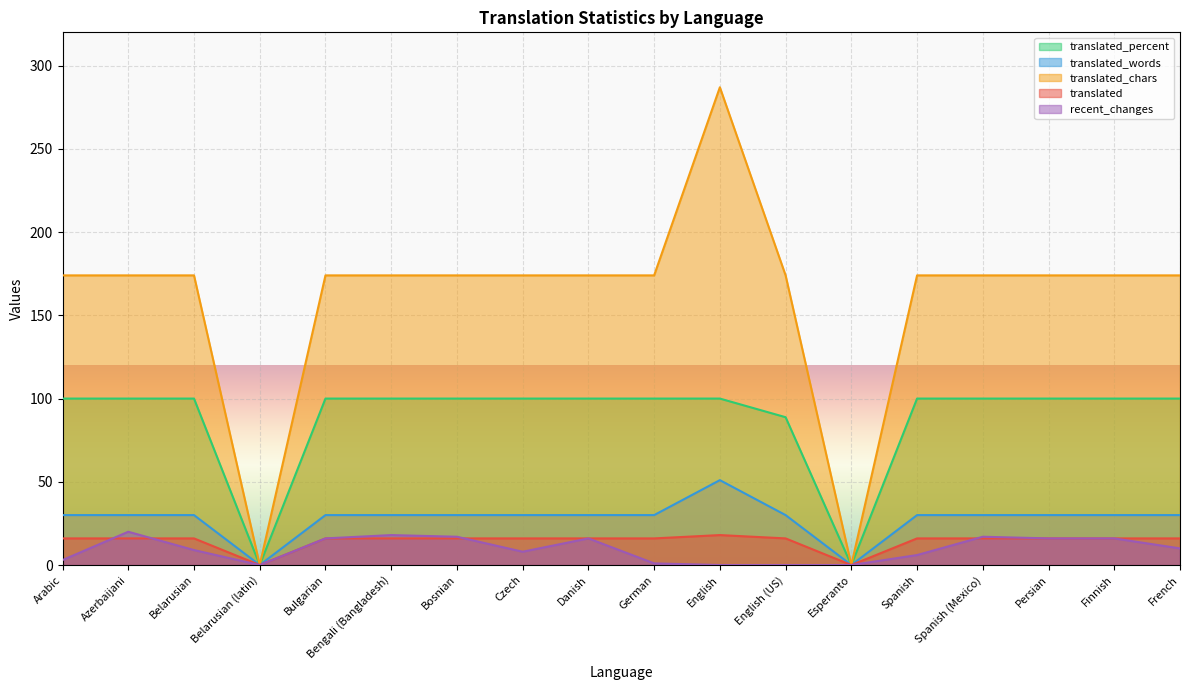

What is the sum of the translated_chars values at Finnish and Arabic?

348.0